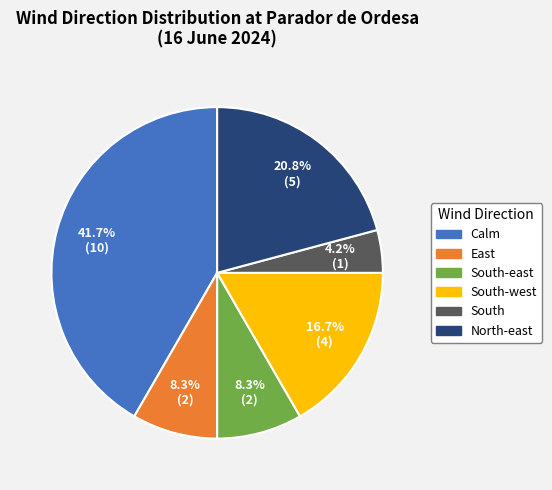

Is there a majority slice in this chart?

No